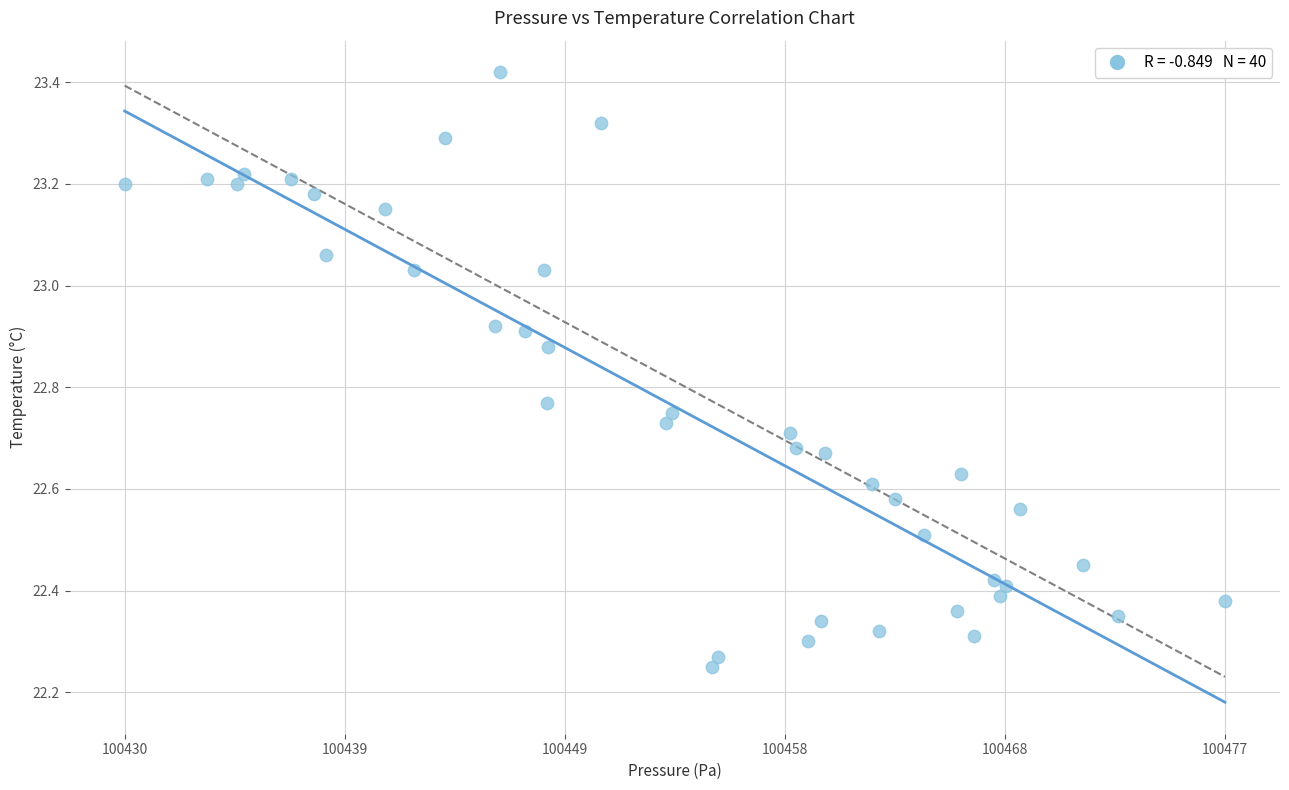

What is the range of X values (max minus min)?

47.8